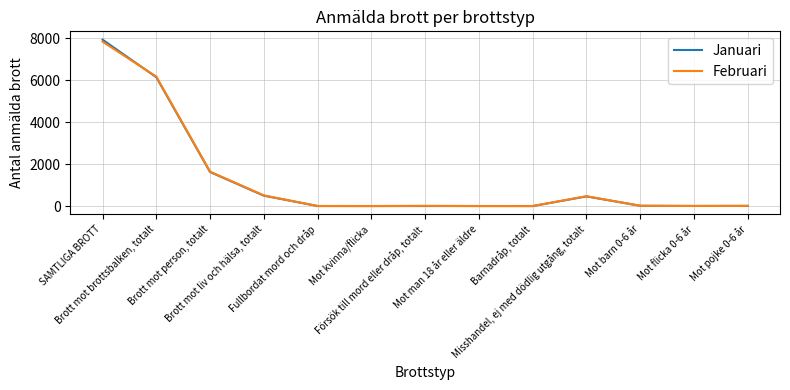

What are all the series names shown in the legend?

Januari, Februari